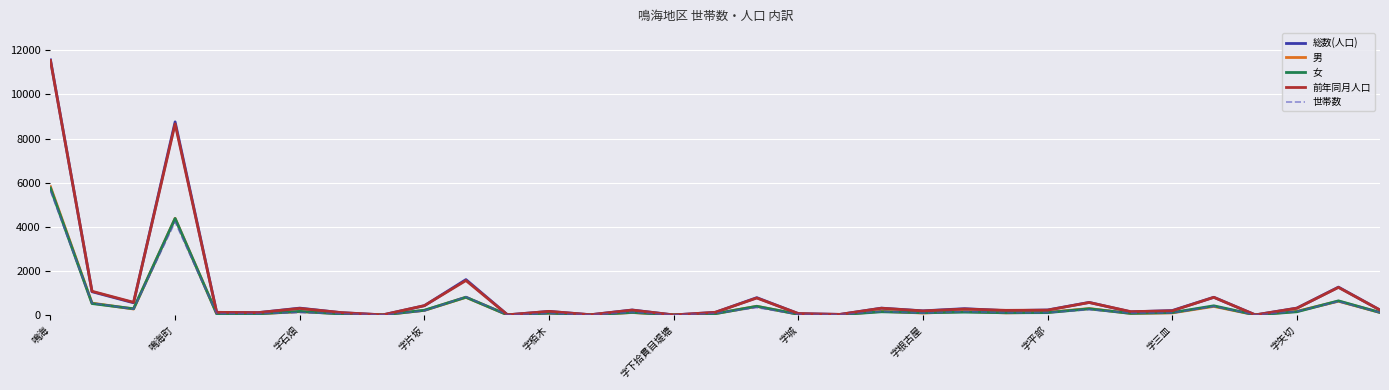

In 総数(人口), how many points are higher than both neighbors (excluding endpoints)?

11